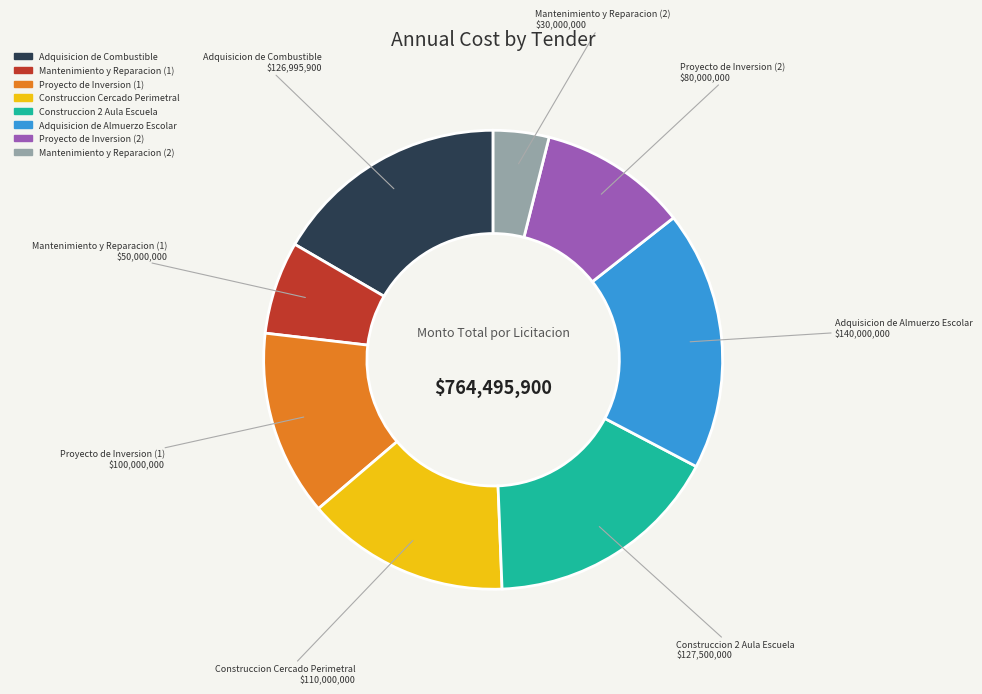

What is the largest slice in the pie chart?

Adquisicion de Almuerzo Escolar